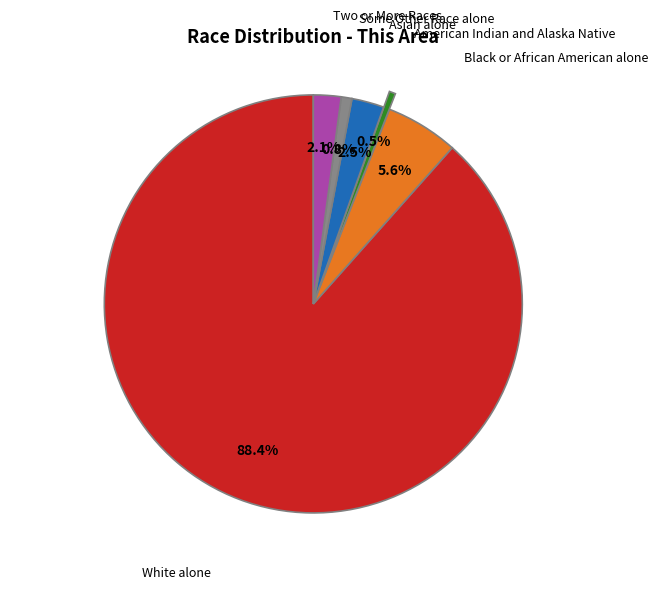

How much of the chart is everything except Asian alone?

97.5%